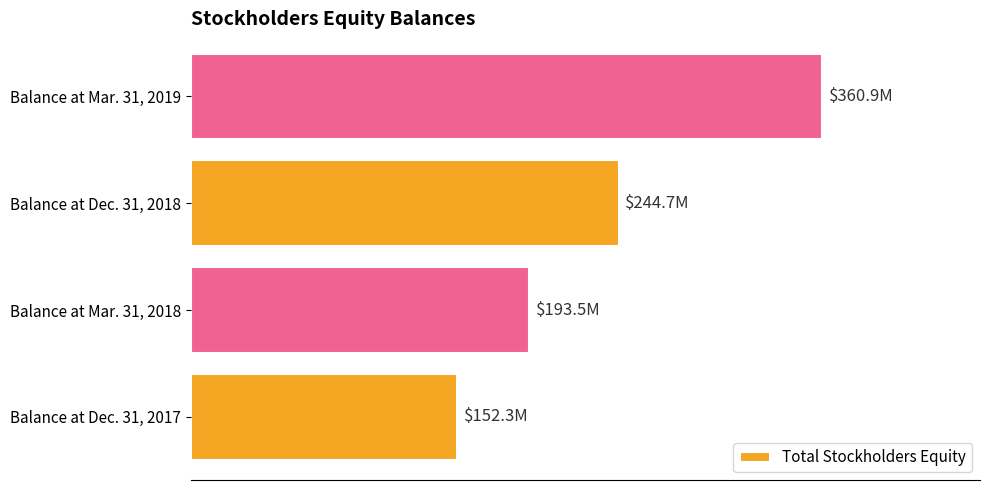

Does the chart contain any negative values?

No